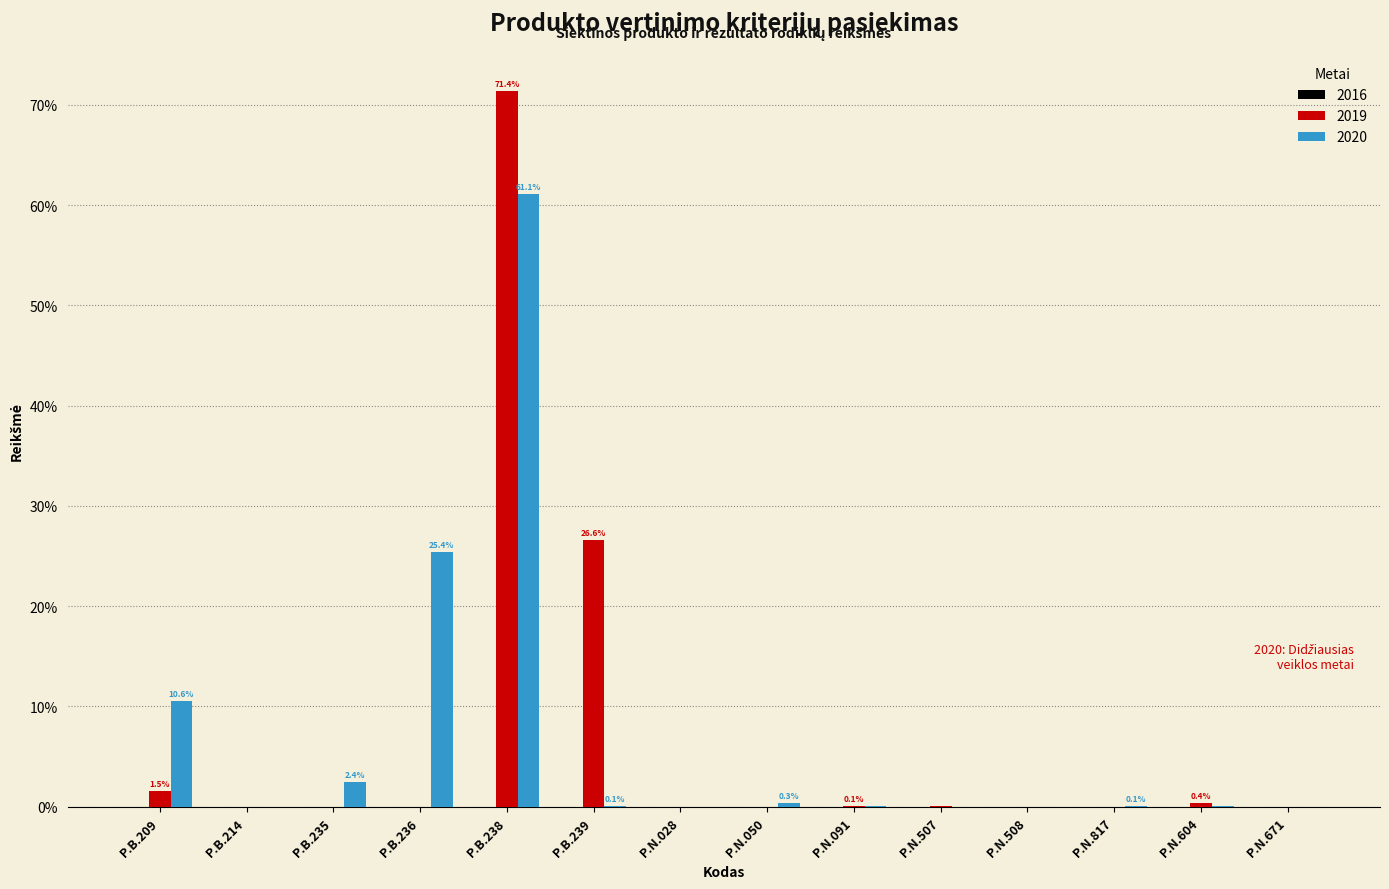

True or false: 2020 has a value of 0.0 at P.N.507.

True